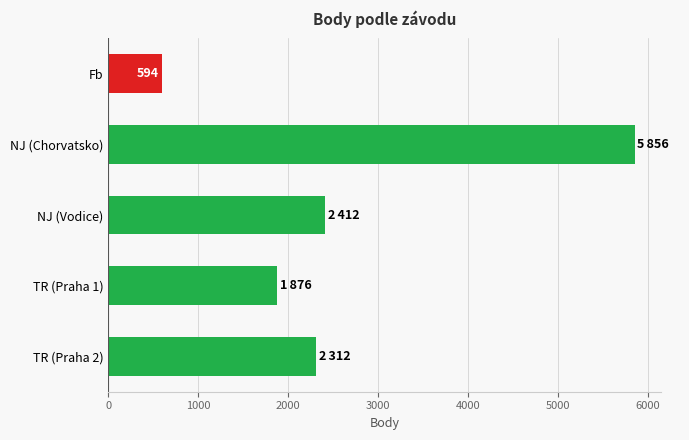

Reading bottom to top, list all the values displayed in this chart.

2312	1876	2412	5856	594